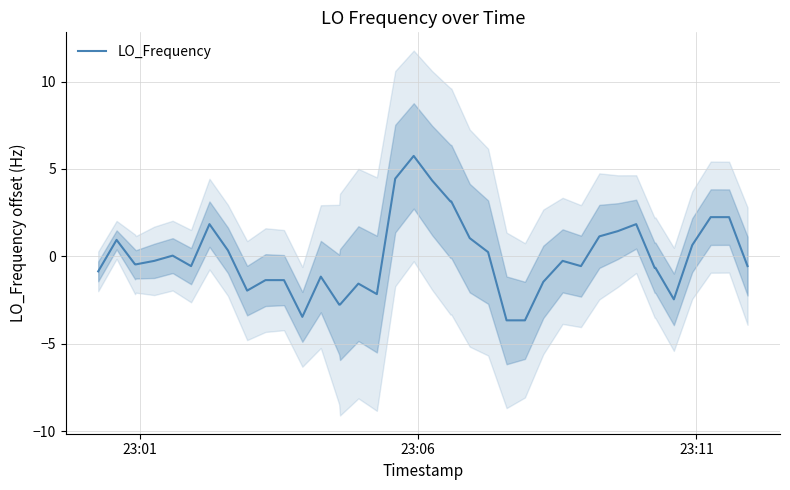

What is the maximum value for LO_Frequency?

5.7